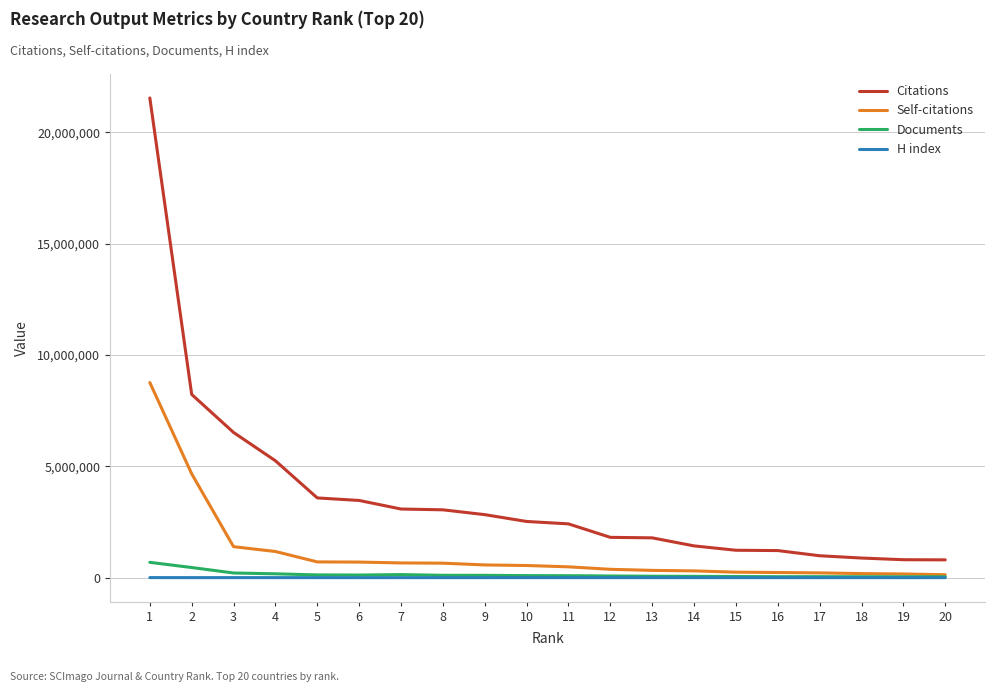

What are all the series names shown in the legend?

Citations, Self-citations, Documents, H index